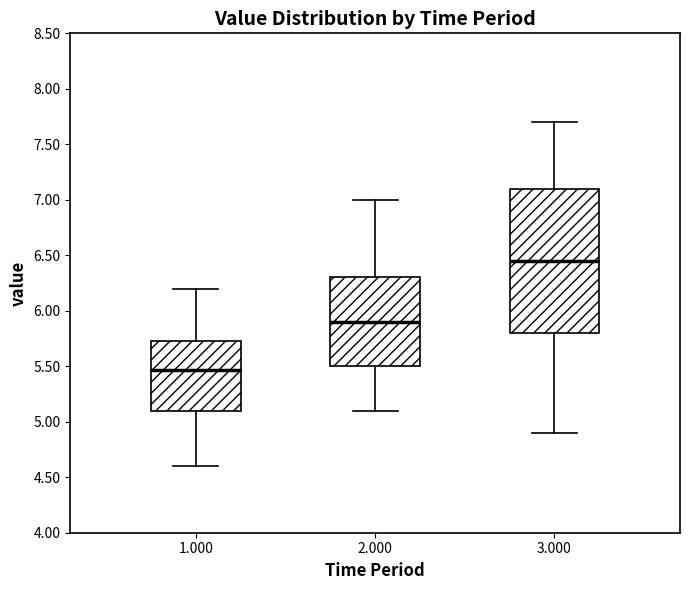

Where does the lower whisker of the box at x = 3.000 end on the y-axis? The values are not printed on the chart, so give them approximately, as read against the axis.

4.90